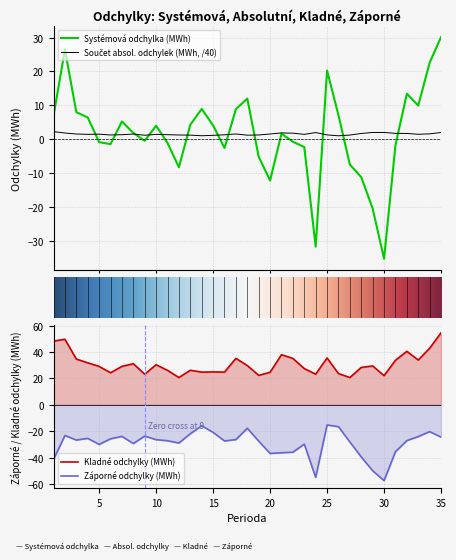

Is it true that Záporné odchylky (MWh) equals -4.2 at 15?

False